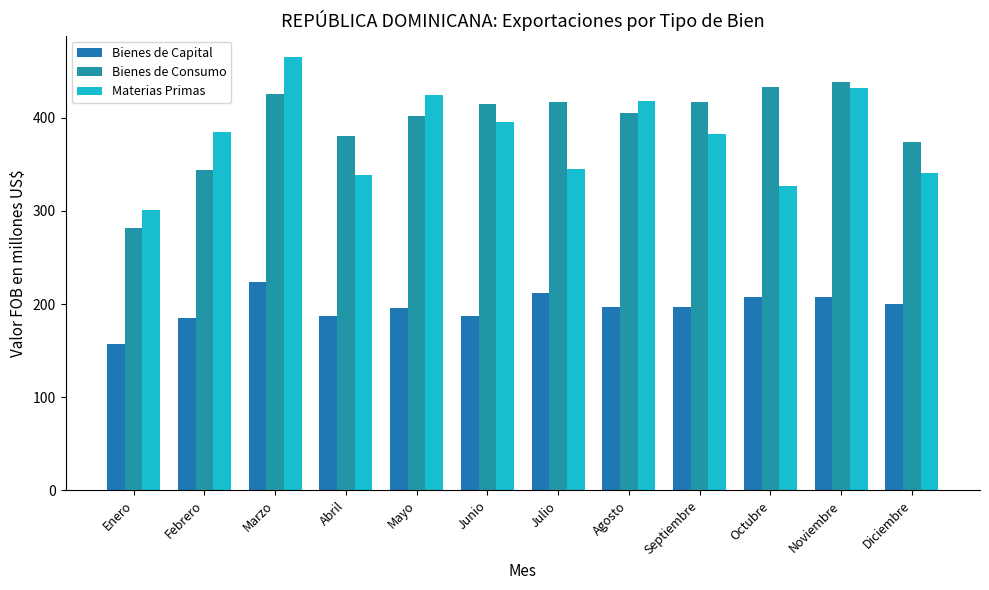

What are all the series names shown in the legend?

Bienes de Capital, Bienes de Consumo, Materias Primas